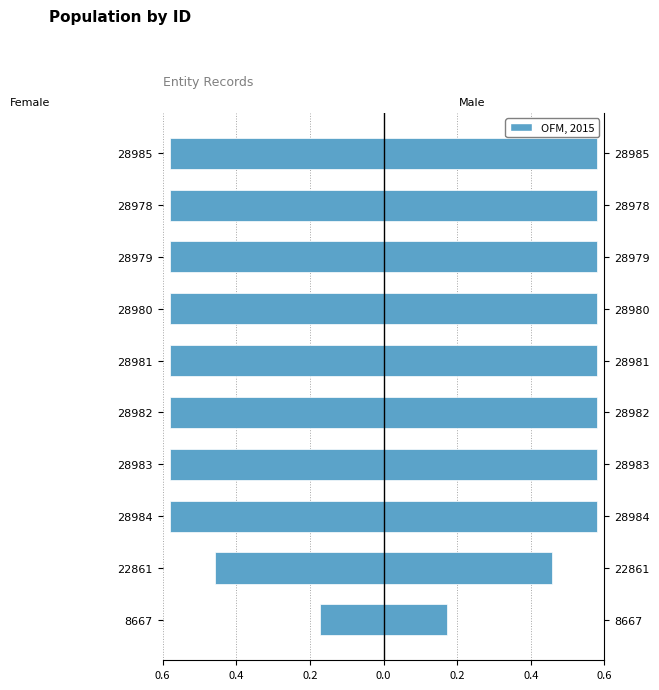

Which series has the largest range (max minus min)?

Female